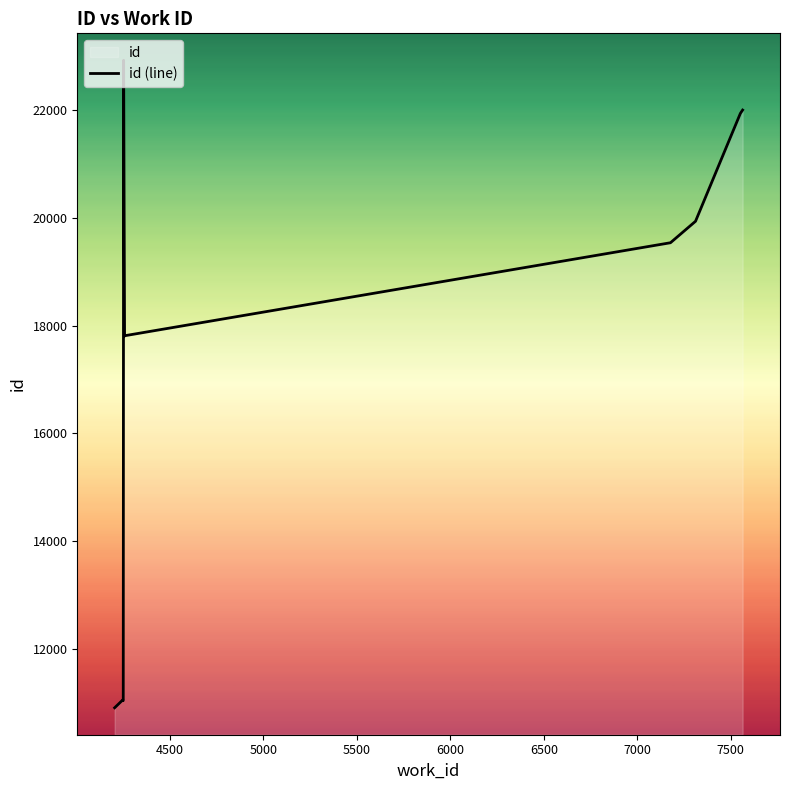

What is the maximum value shown in the chart?

22920